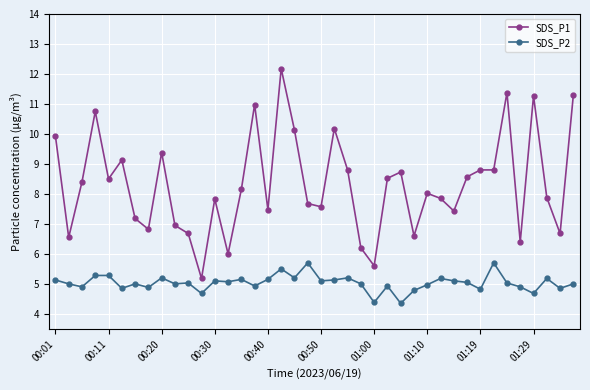

What is the value of the SDS_P2 point at the 25th from the left?

4.4